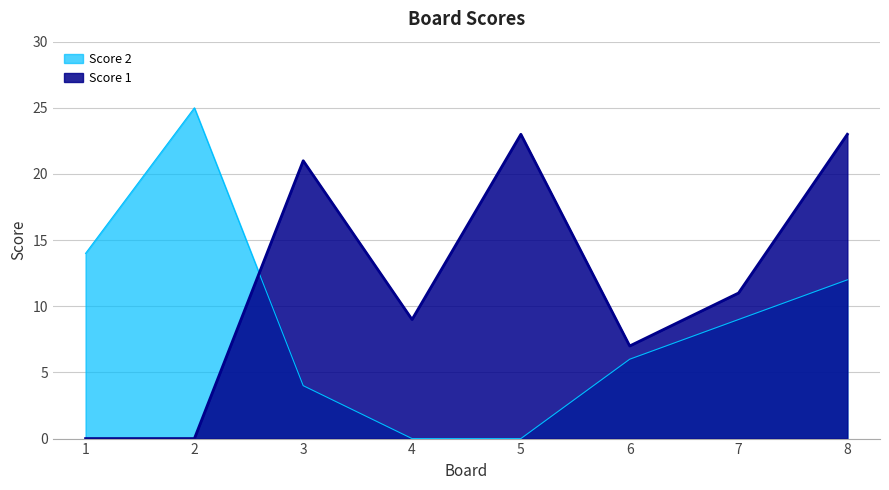

Where does the Score 2 series first go above 9?

1